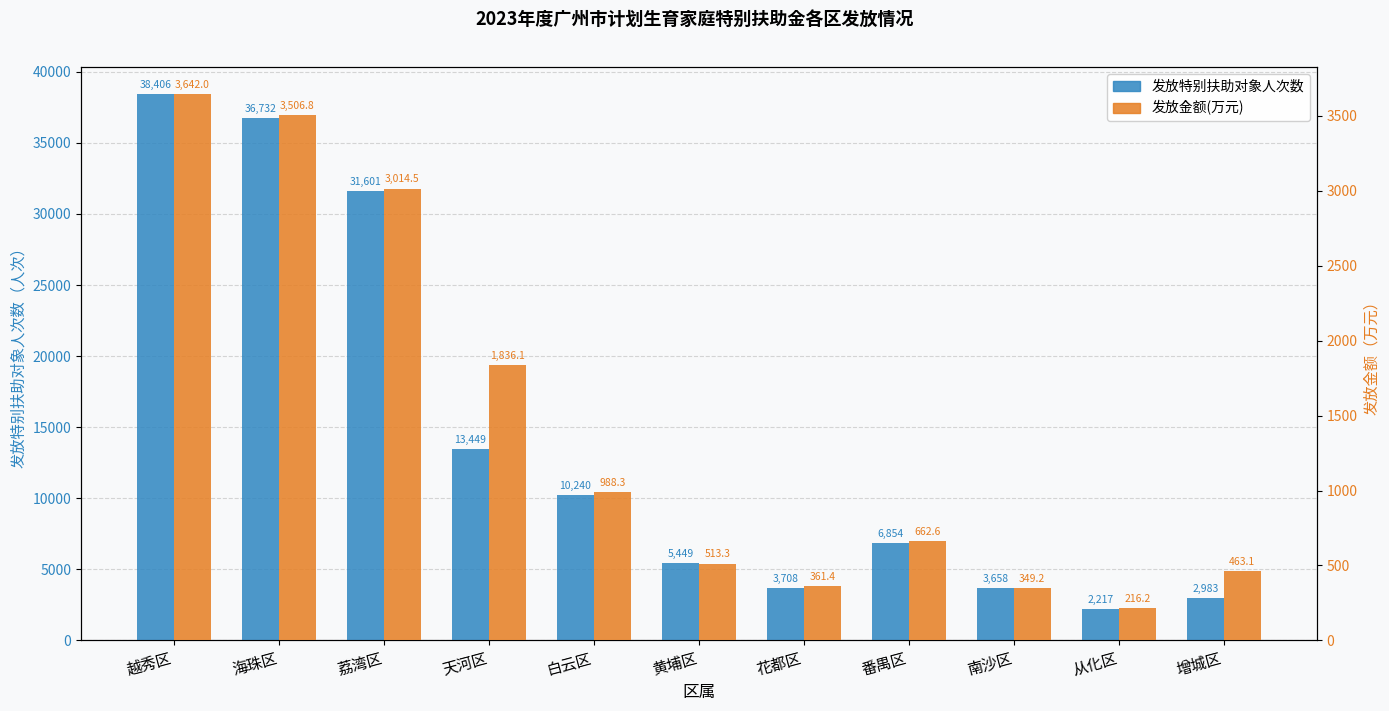

The 发放金额(万元) series shows 3506.8 at 海珠区. True or false?

True